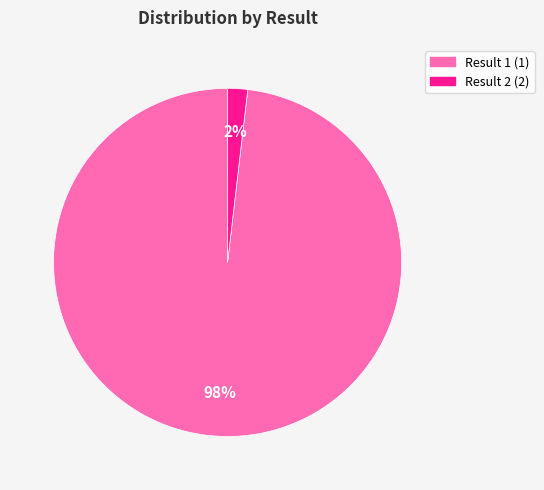

Is there any slice that represents more than half of the pie?

Yes